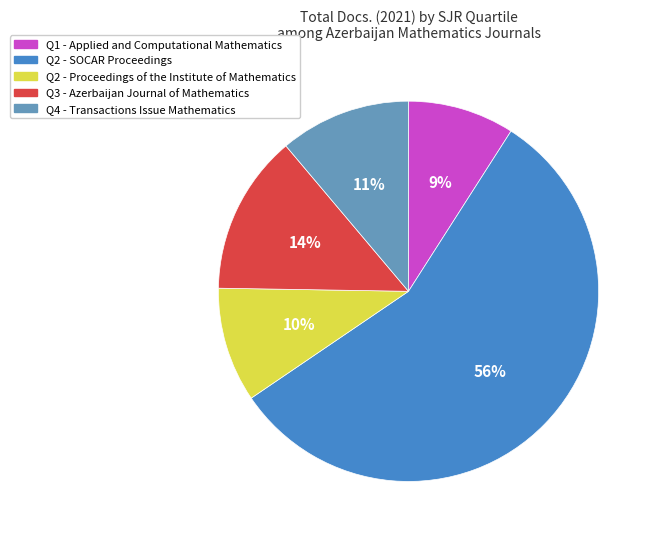

Is there any slice that represents more than half of the pie?

Yes